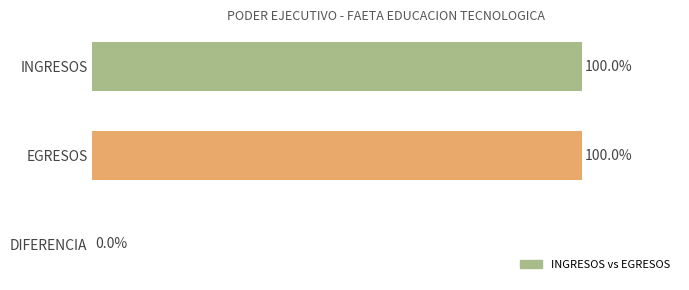

Between EGRESOS and DIFERENCIA, which is larger?

EGRESOS